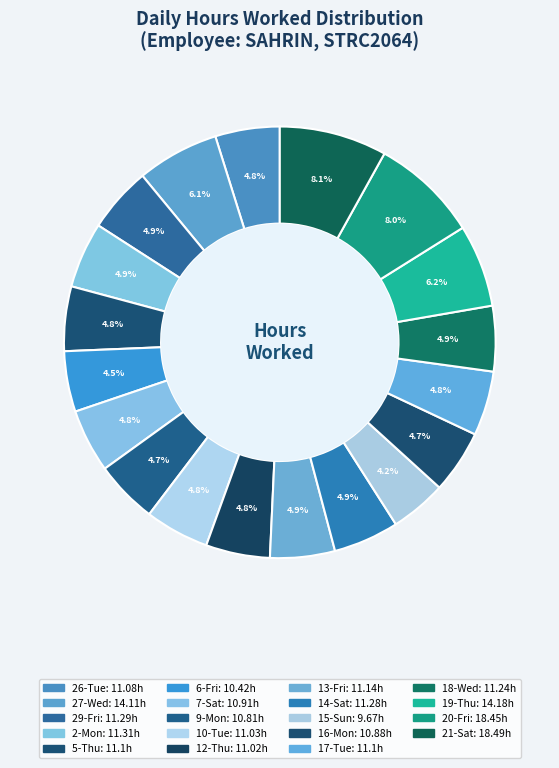

How many slices are in this pie chart?

19